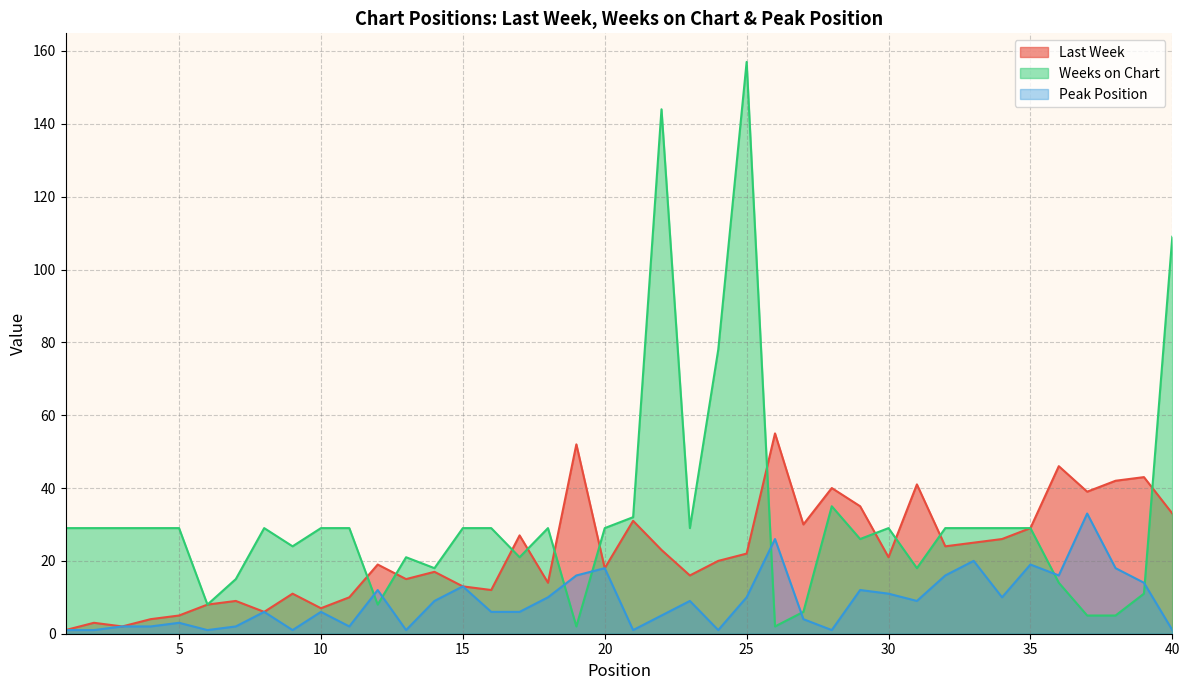

Between which two adjacent categories do Weeks on Chart and Peak Position first intersect?

11 and 12